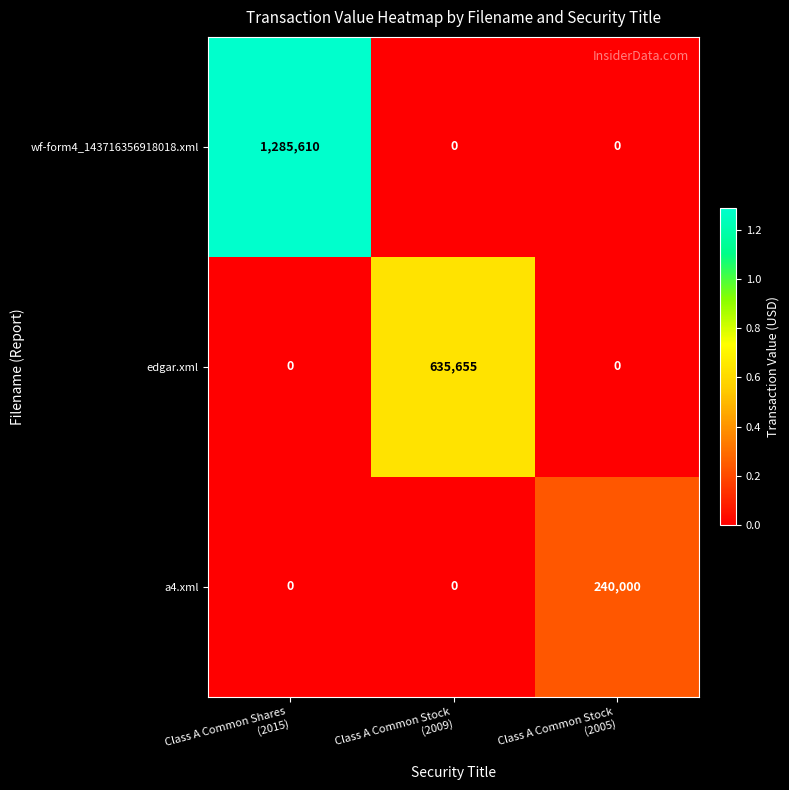

Which series has the largest total across all categories?

wf-form4_143716356918018.xml